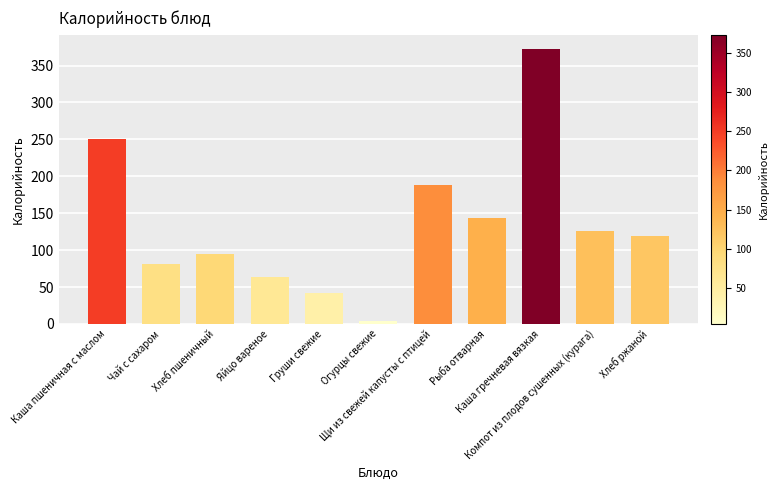

What value does the data have at Хлеб пшеничный?

95